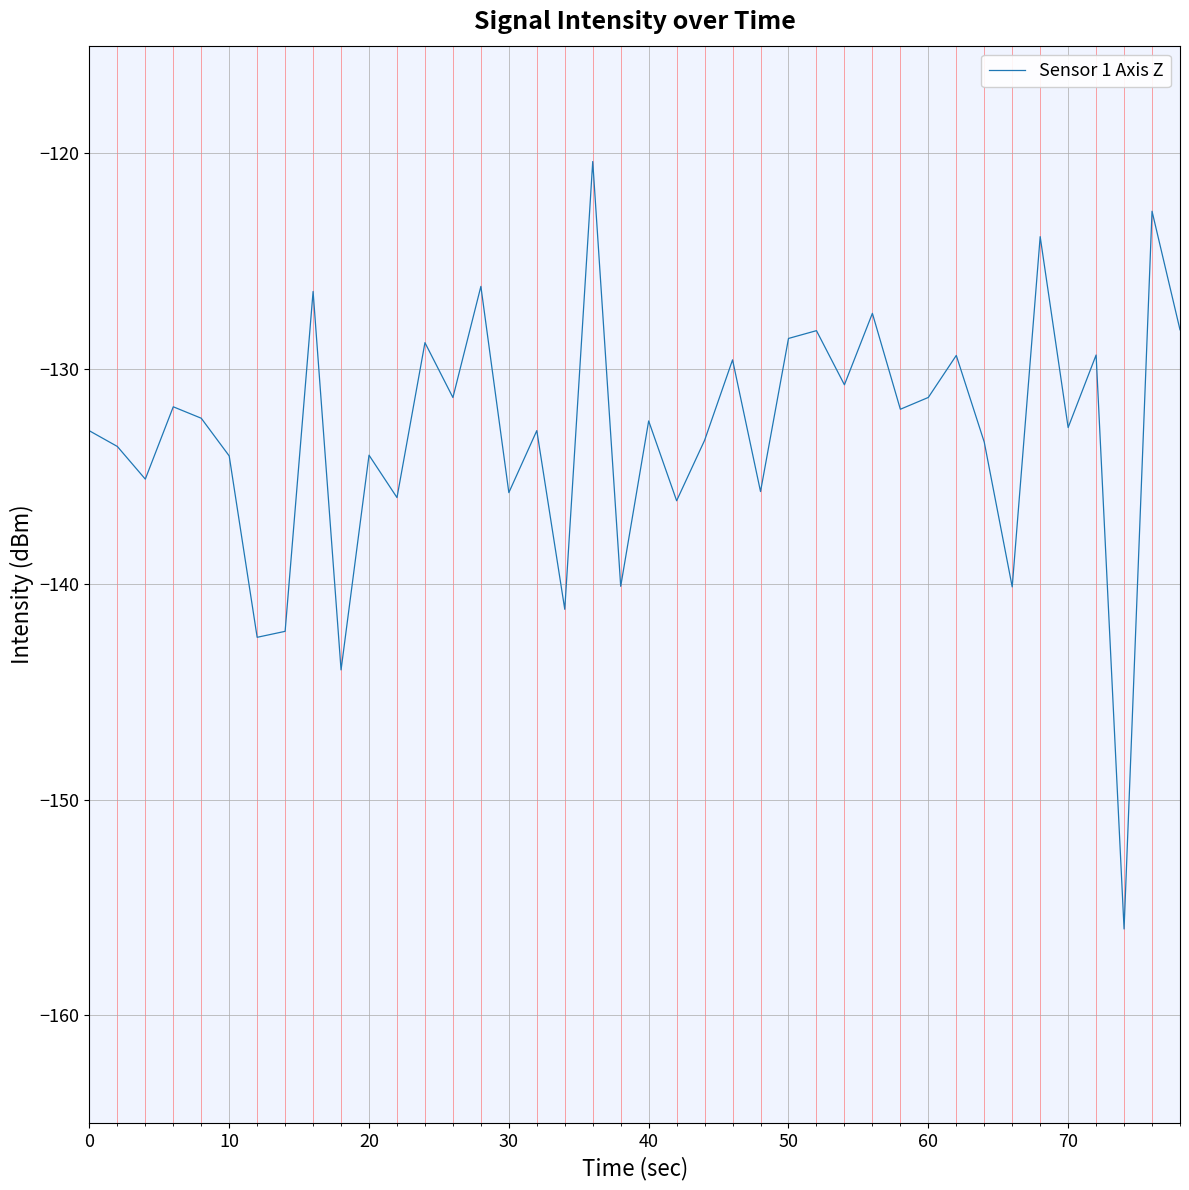

What is the difference between the maximum and minimum values?

35.6